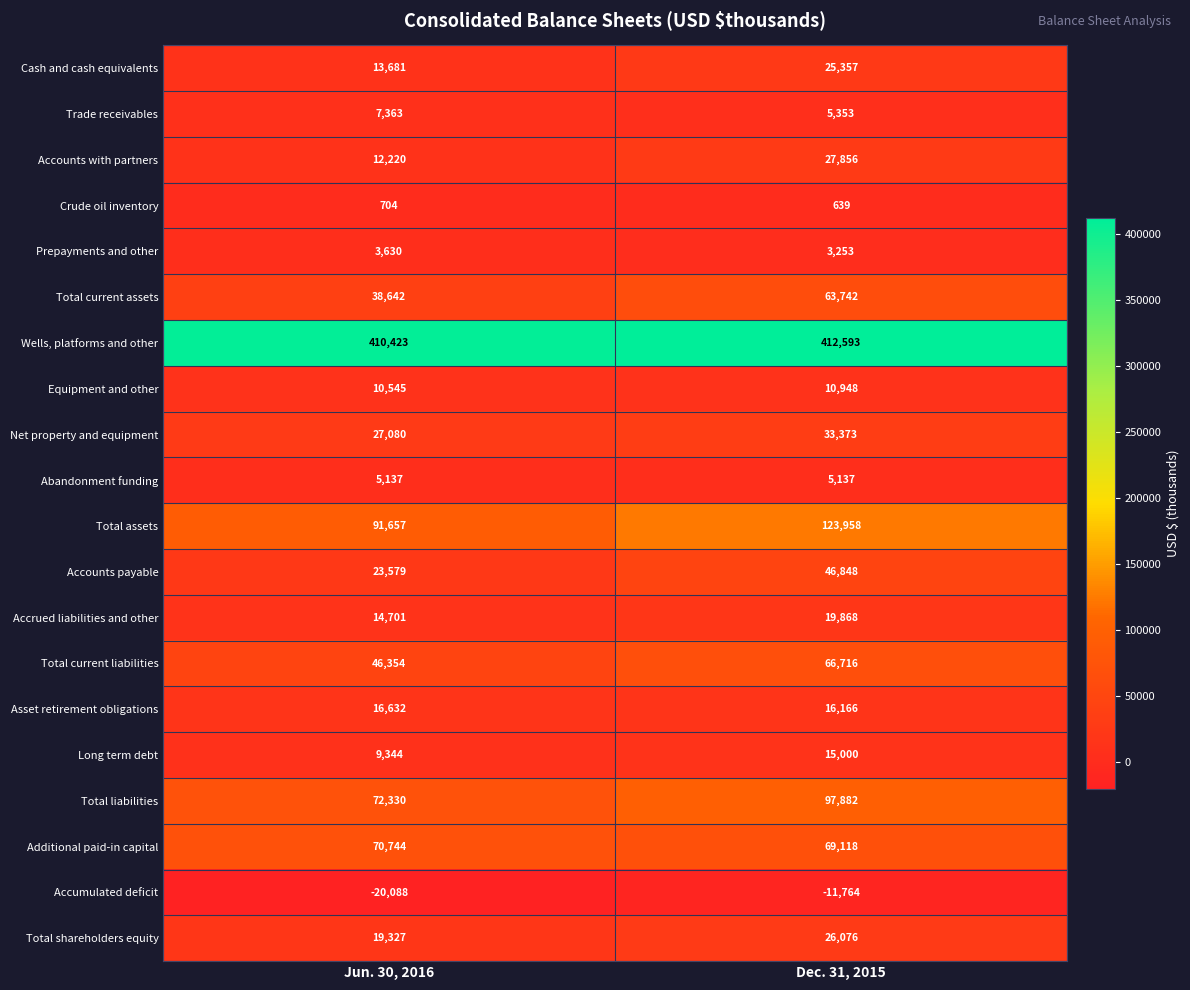

What is the total value across all series at Dec. 31, 2015?

1058119